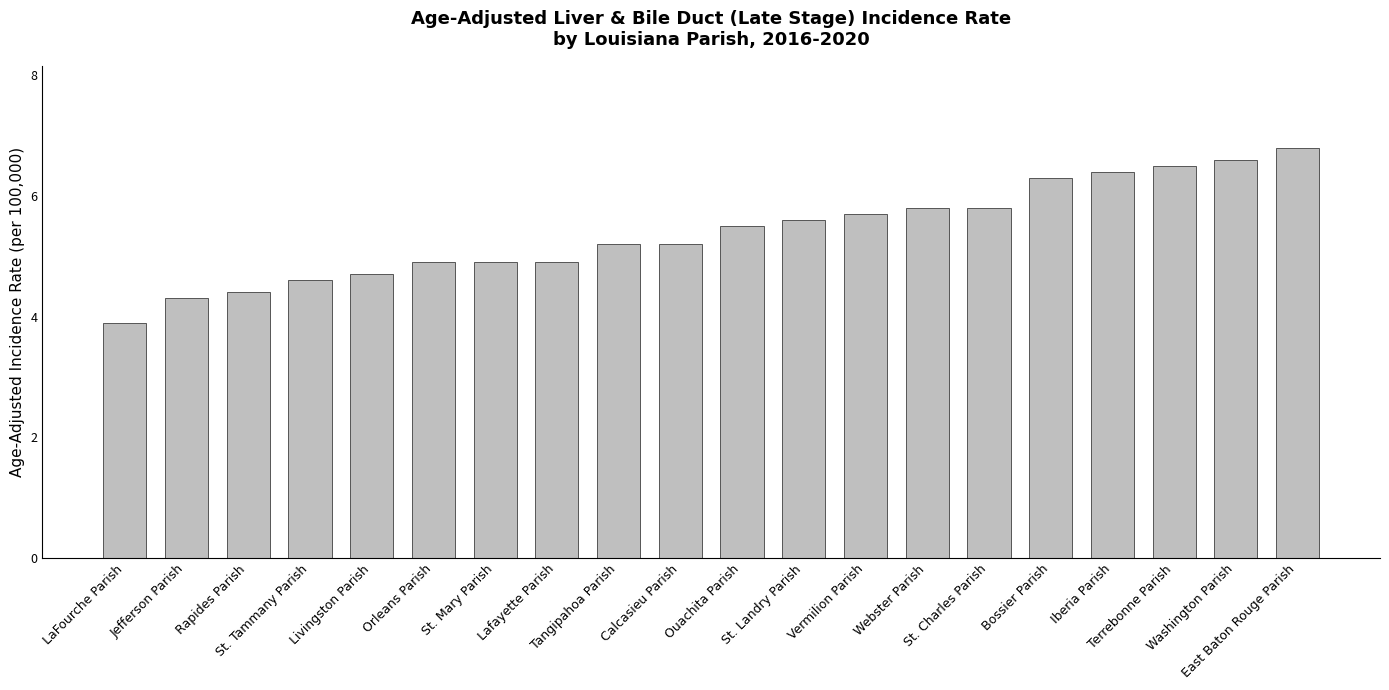

What is the maximum value shown in the chart?

6.8